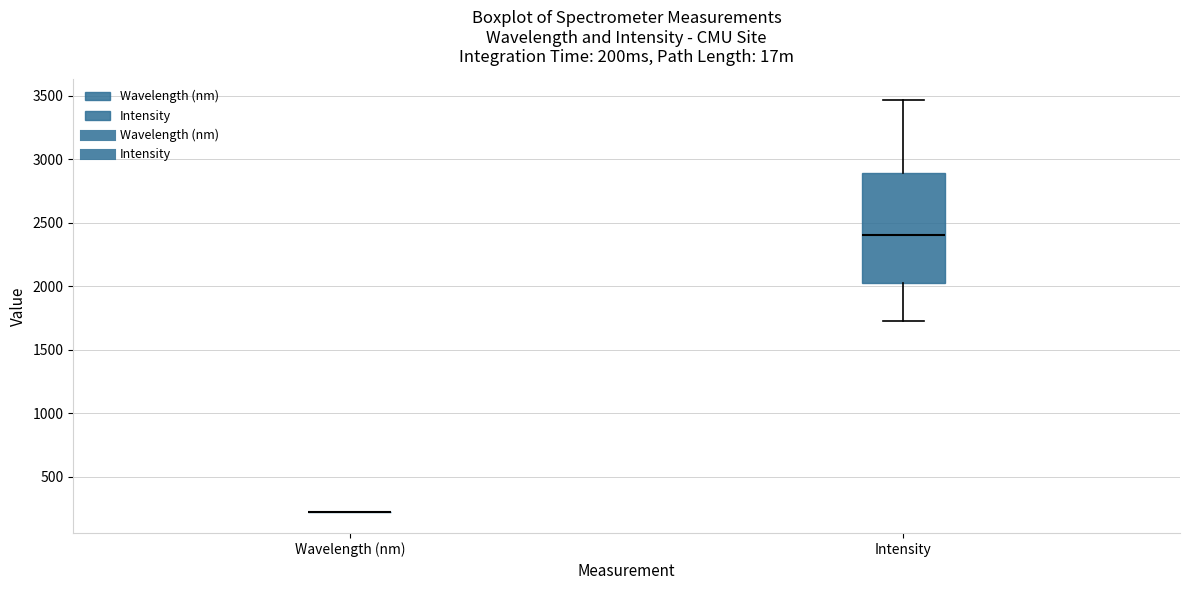

Comparing the boxes themselves (not the whiskers), which one is the tallest?

Intensity